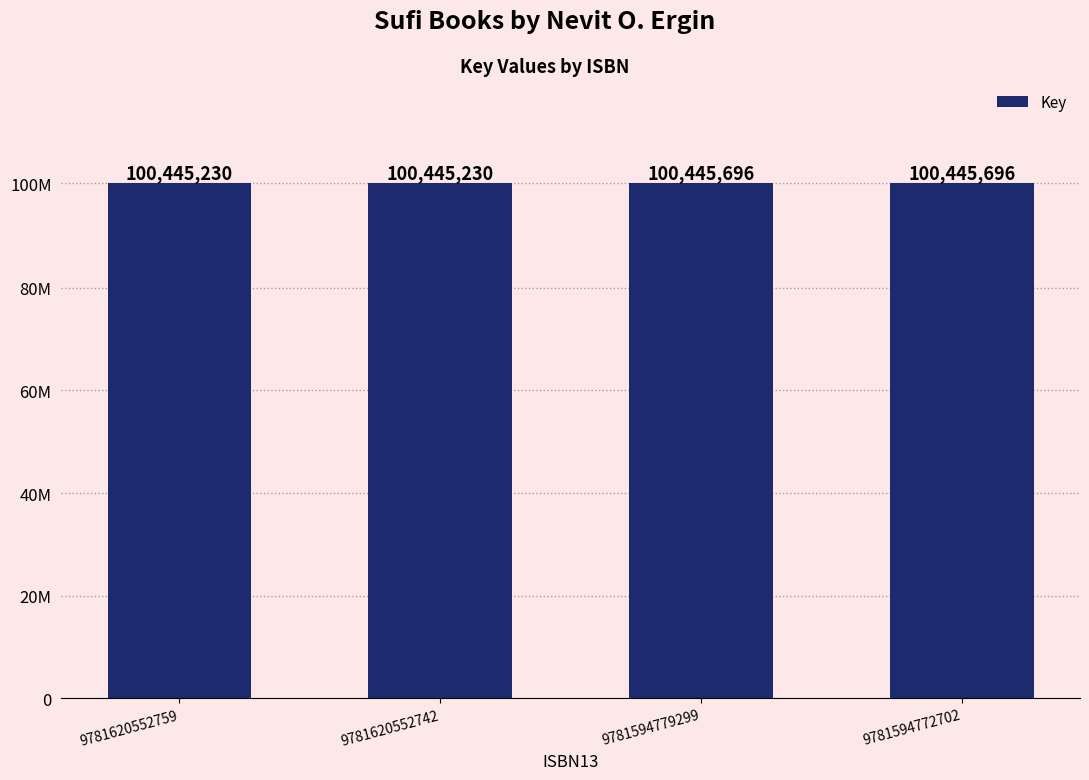

Does the chart contain any negative values?

No